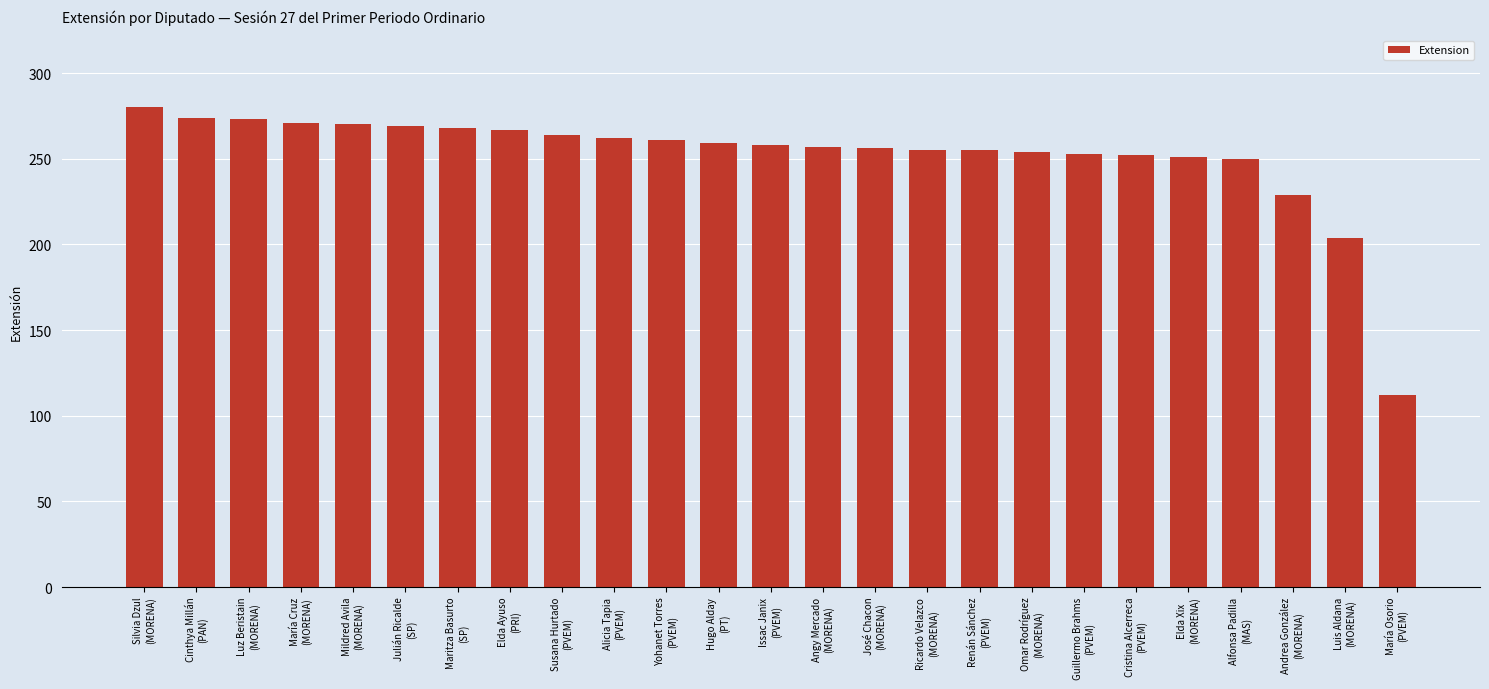

What is the maximum value shown in the chart?

280